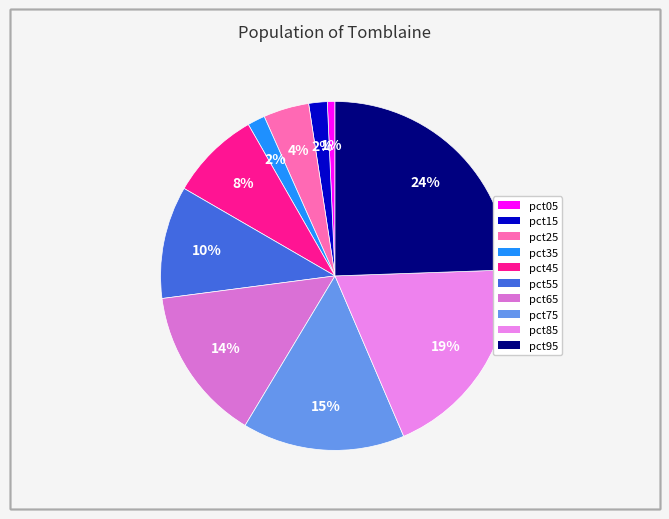

Is pct95 the majority of the pie?

No